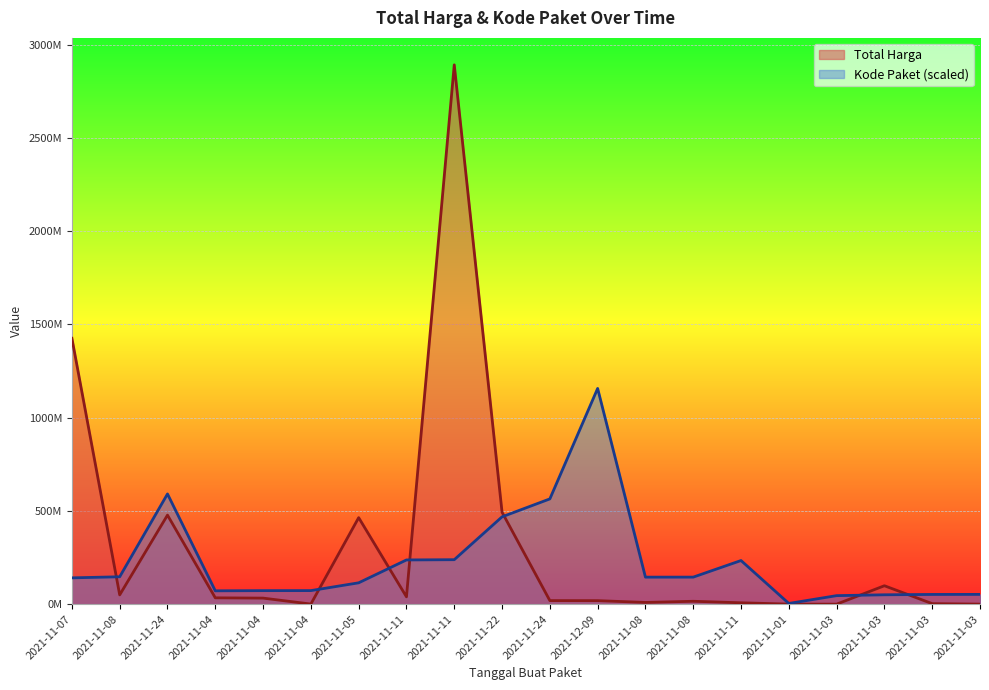

Rank the categories by Total Harga value from highest to lowest.

2021-11-11, 2021-11-07, 2021-11-22, 2021-11-24, 2021-11-05, 2021-11-03, 2021-11-08, 2021-11-11, 2021-11-04, 2021-11-04, 2021-11-24, 2021-12-09, 2021-11-08, 2021-11-08, 2021-11-11, 2021-11-03, 2021-11-04, 2021-11-01, 2021-11-03, 2021-11-03